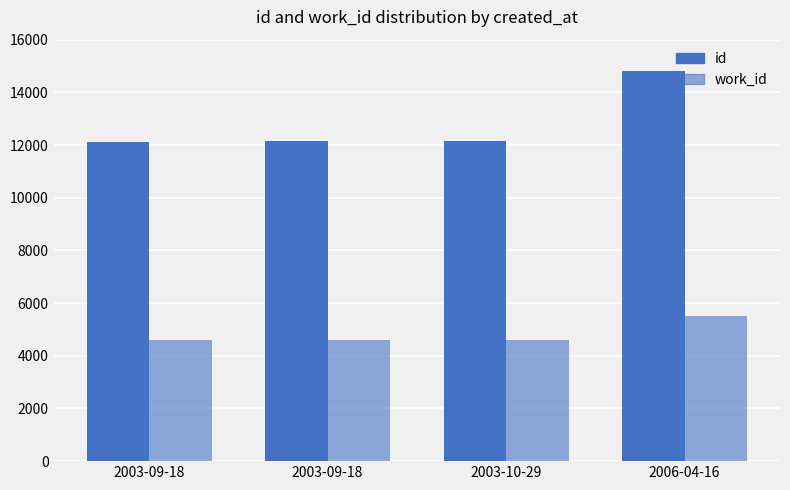

Which has a higher value, 2003-09-18 or 2003-10-29?

2003-10-29